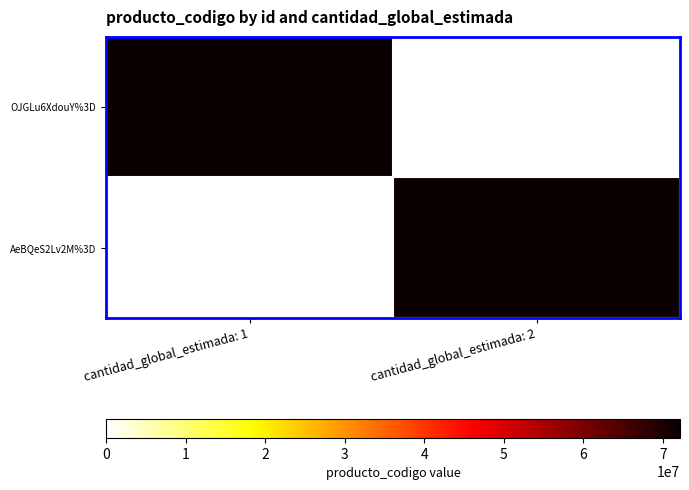

Reading left to right, transcribe all the data shown in this chart.

OJGLu6XdouY%3D: cantidad_global_estimada: 1=72131601	cantidad_global_estimada: 2=0
AeBQeS2Lv2M%3D: cantidad_global_estimada: 1=0	cantidad_global_estimada: 2=72131601